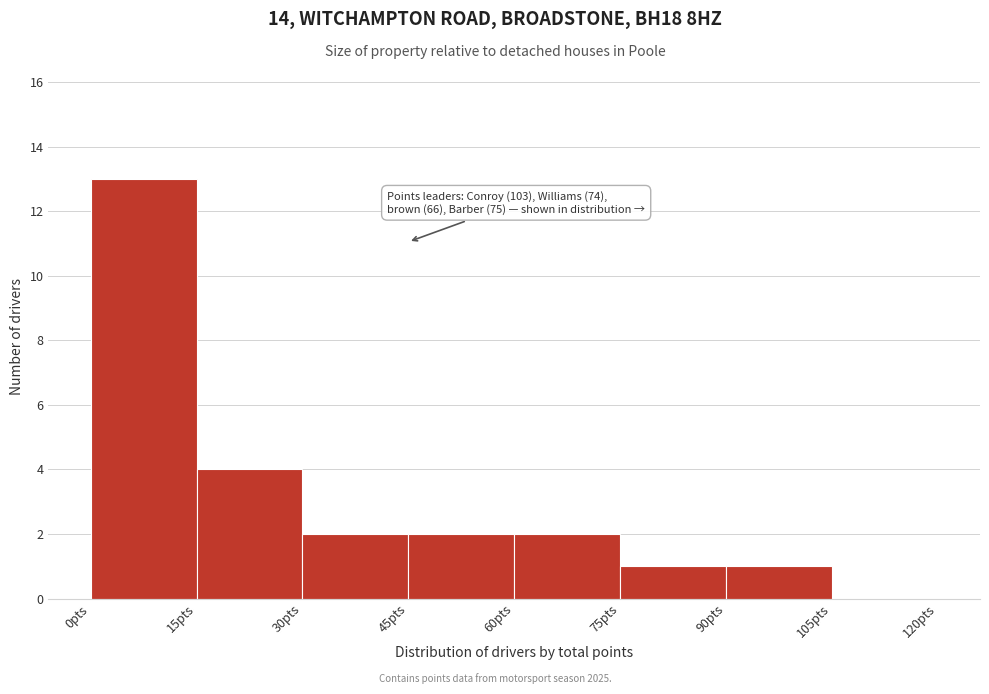

Which range on the x-axis has the tallest bar?

0 to 15